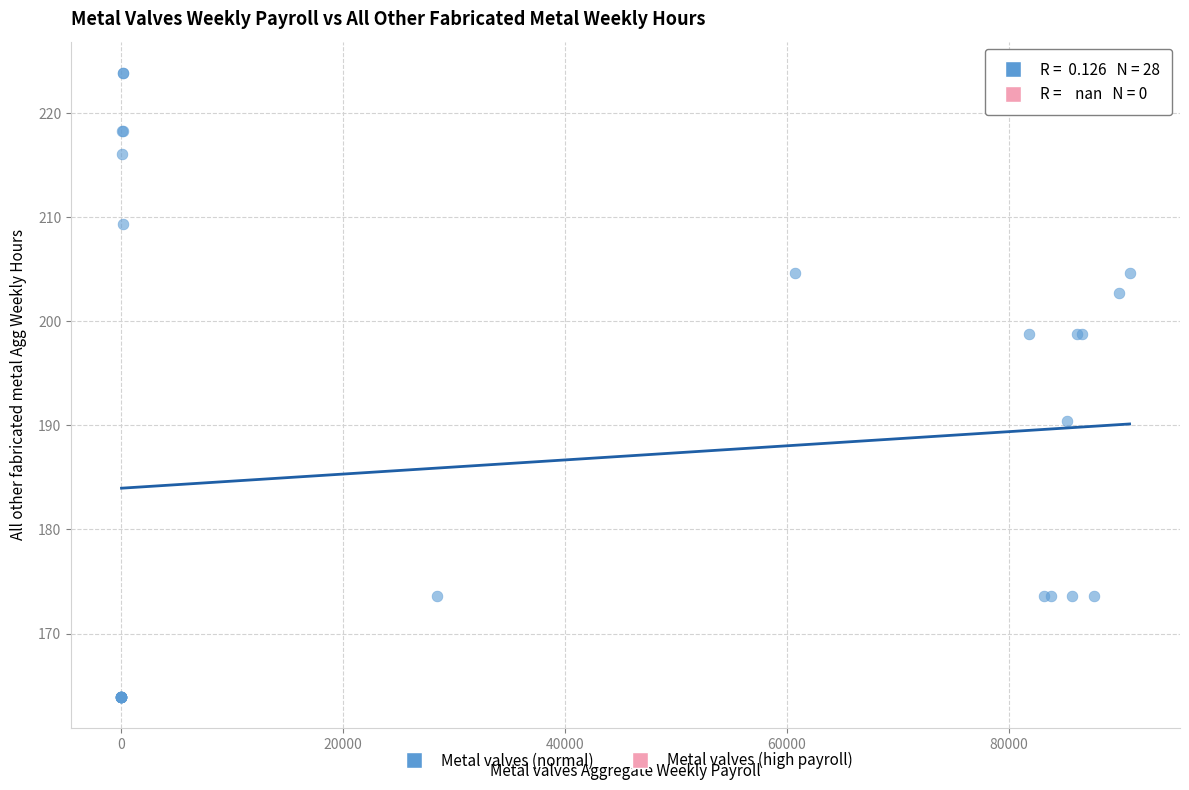

What Y value in the scatter plot is closest to 193?

190.4